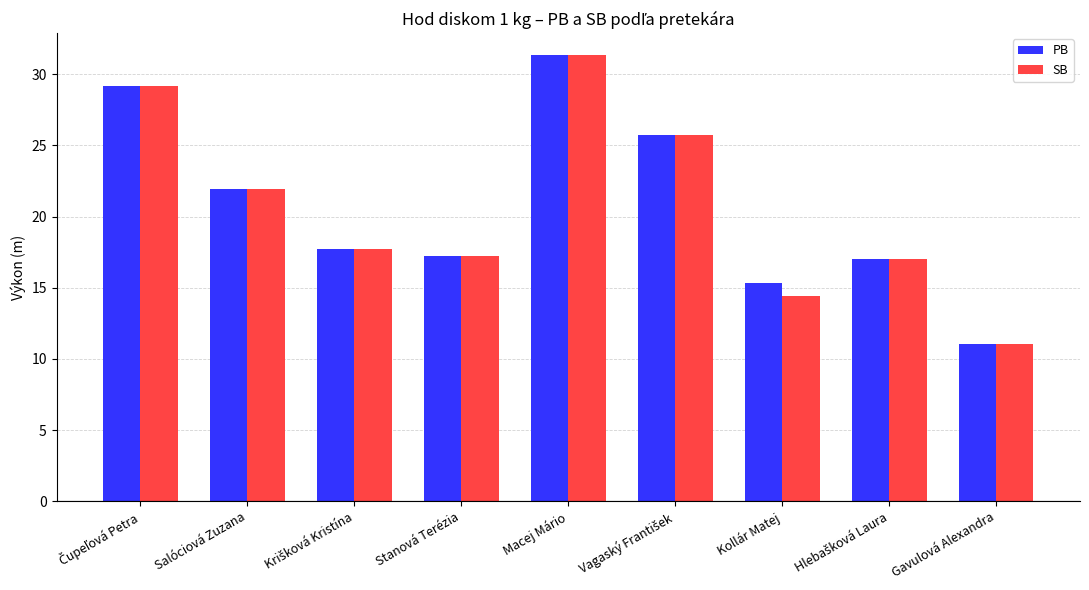

What is the label of the 6th bar from the right?

Stanová Terézia